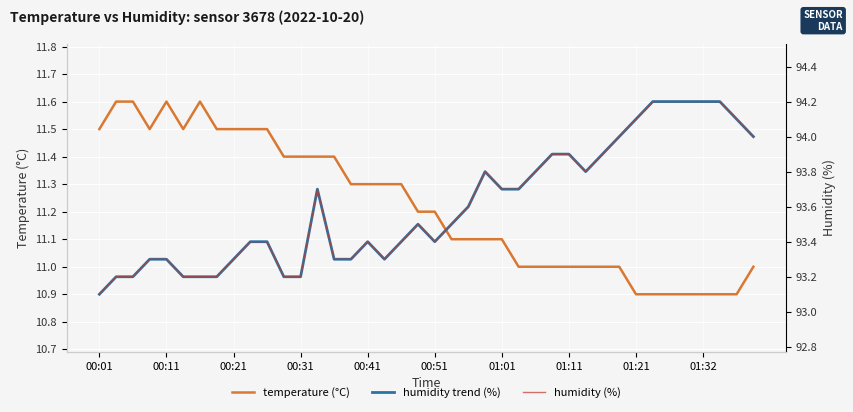

What is the highest value of the humidity series?

94.2